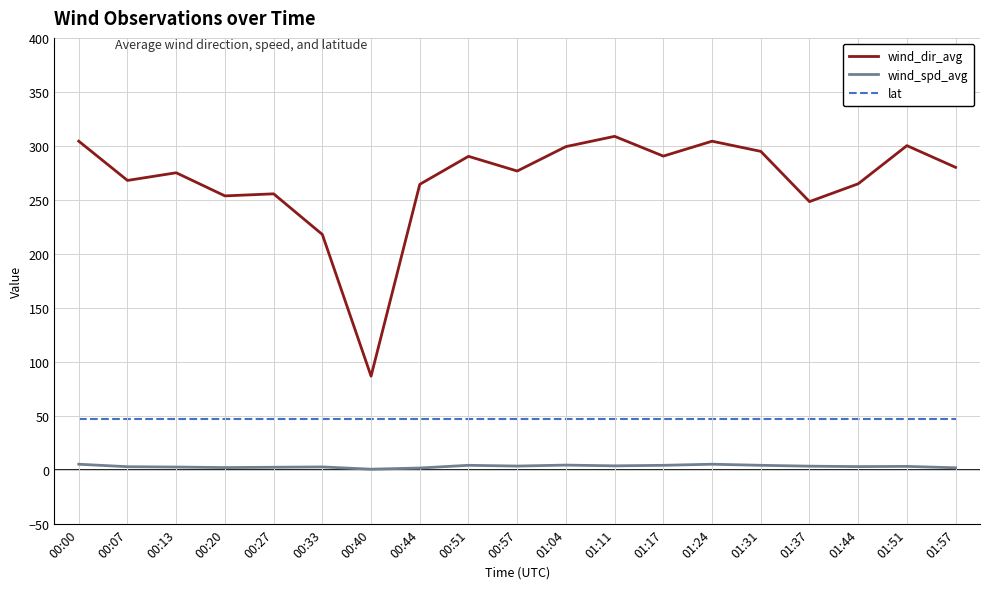

Where does the wind_dir_avg series first go above 276?

00:00